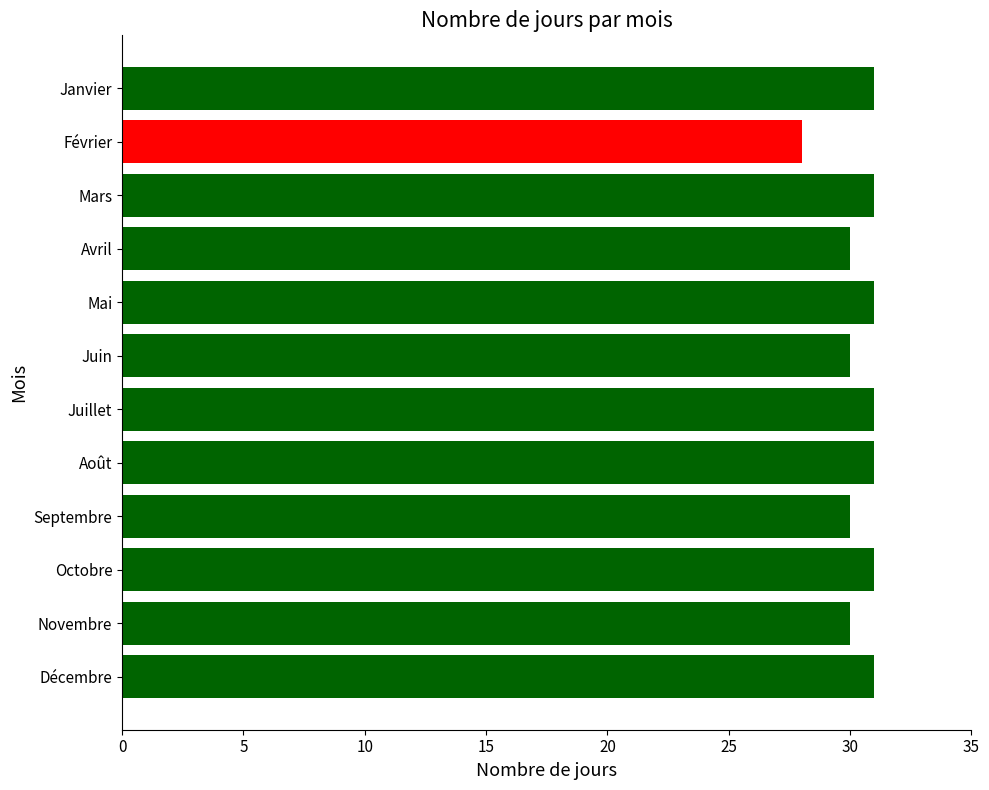

What is the ratio of the value at Août to the value at Mai?

1.0